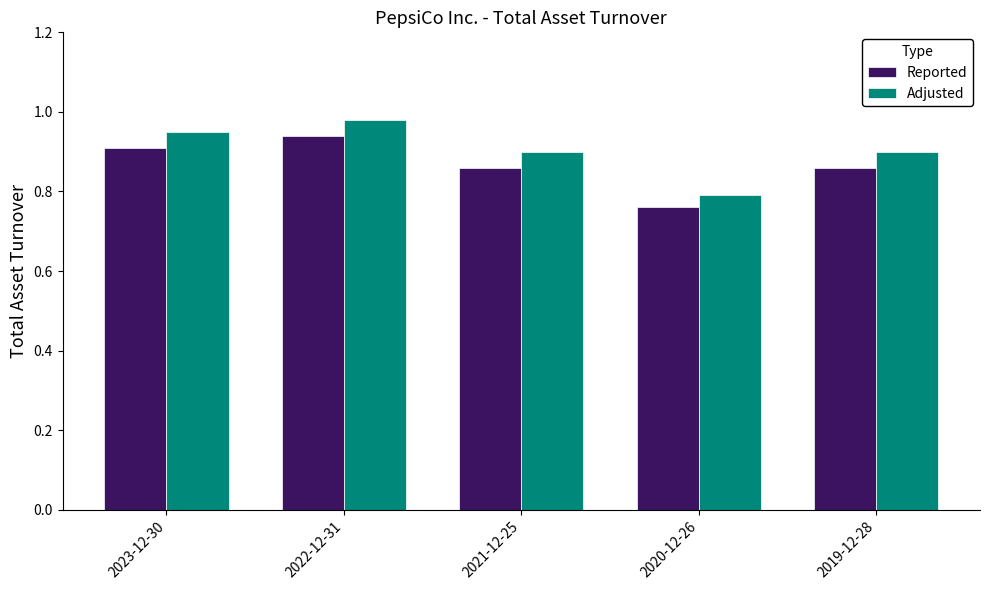

What is the sum of the Reported values at 2021-12-25 and 2020-12-26?

1.6